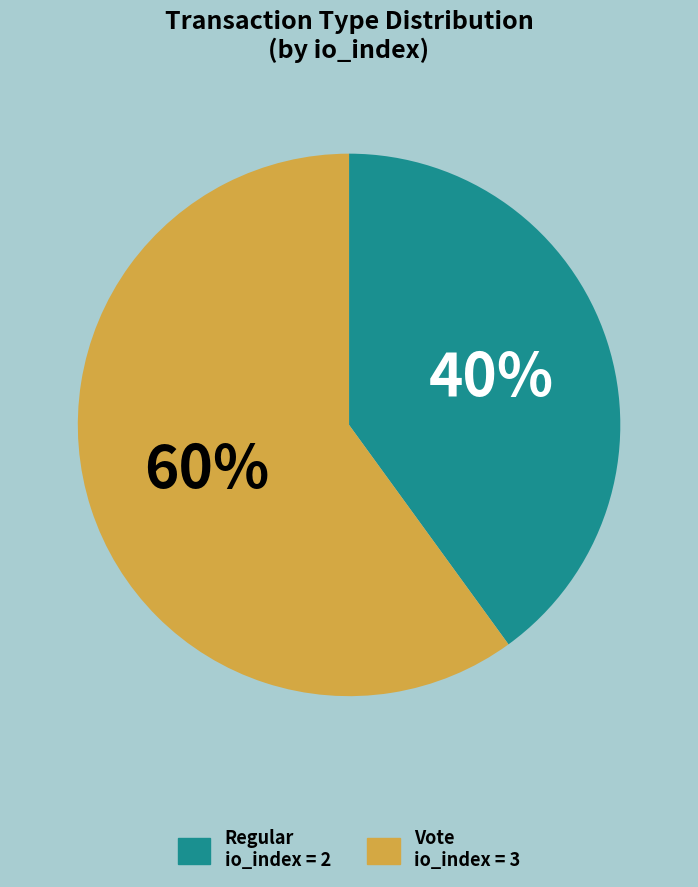

The Vote slice represents 60% of the pie. True or false?

True